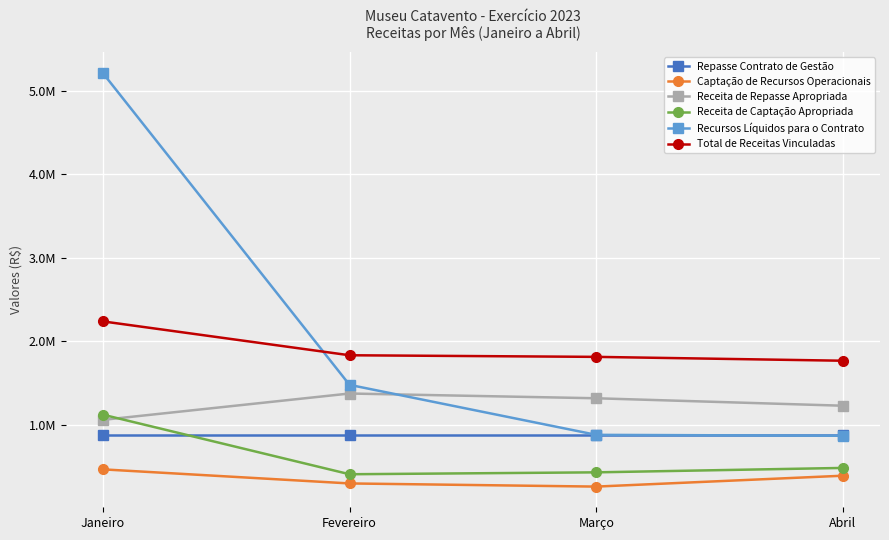

What are all the series names shown in the legend?

Repasse Contrato de Gestão, Captação de Recursos Operacionais, Receita de Repasse Apropriada, Receita de Captação Apropriada, Recursos Líquidos para o Contrato, Total de Receitas Vinculadas